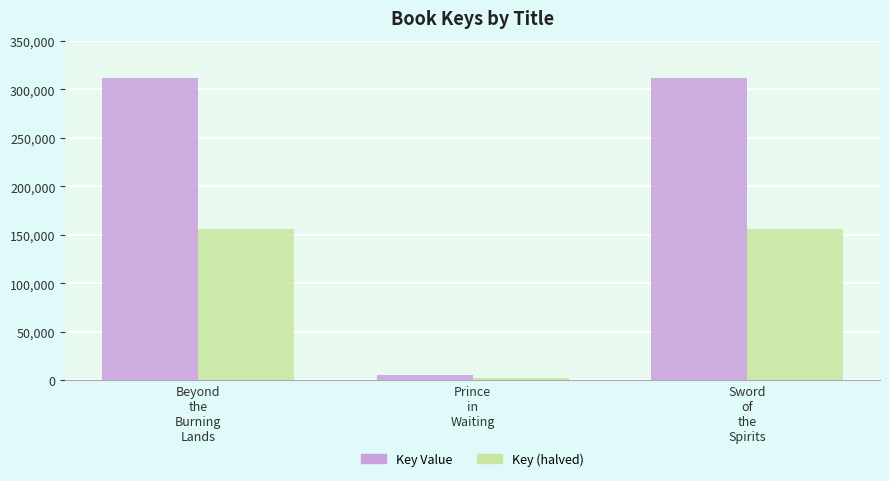

What is the value of the Key Value bar at the 2nd from the left?

5899.0